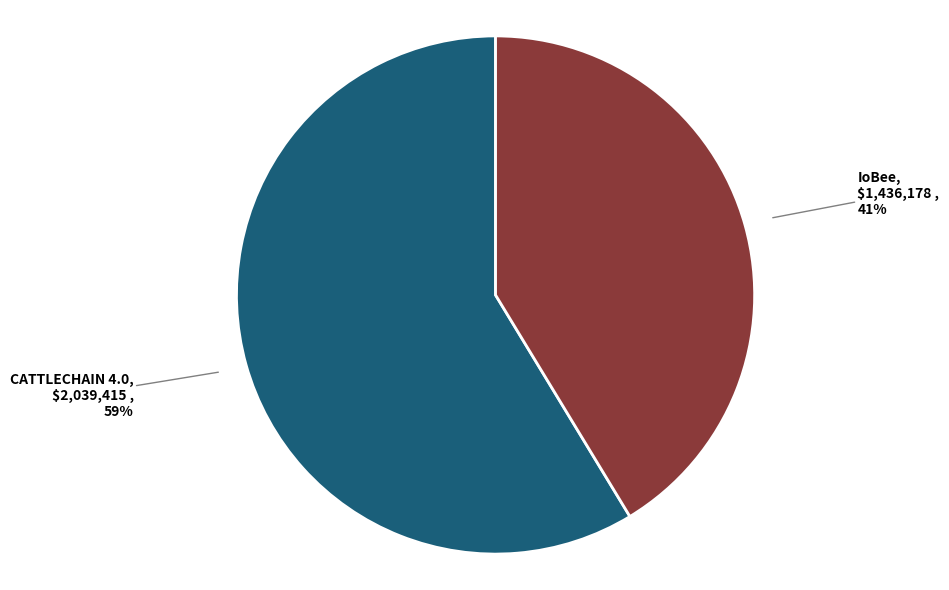

Count the number of slices in the pie.

2